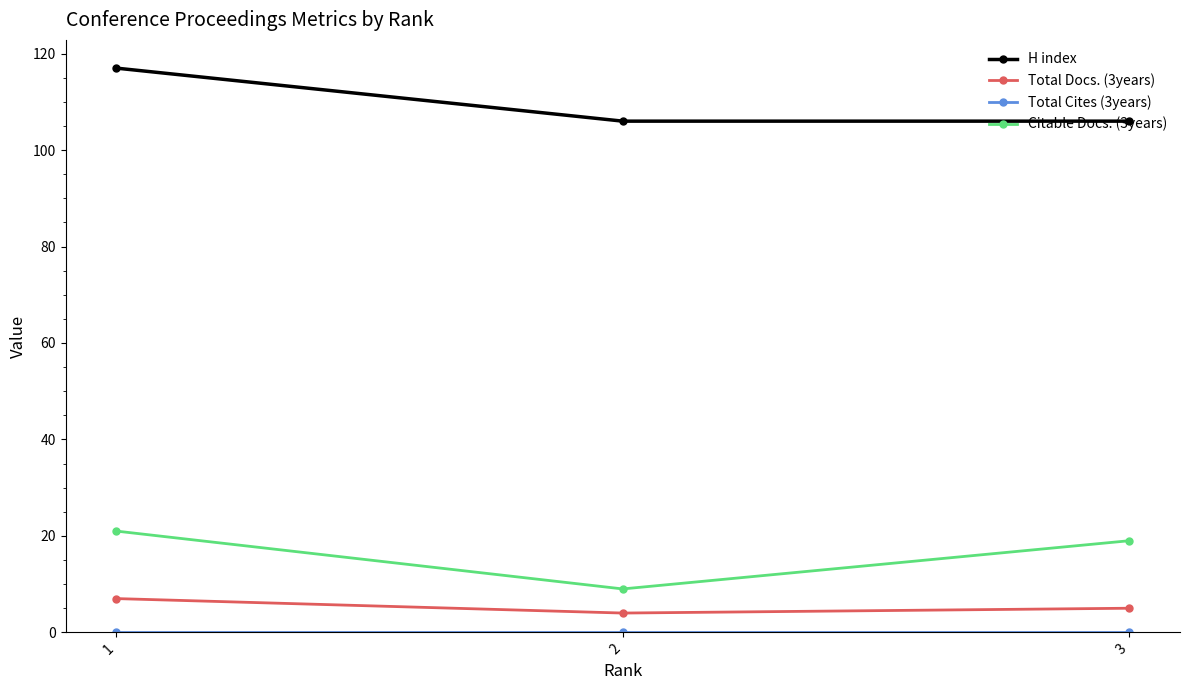

At which category is the sum across all series the highest?

1